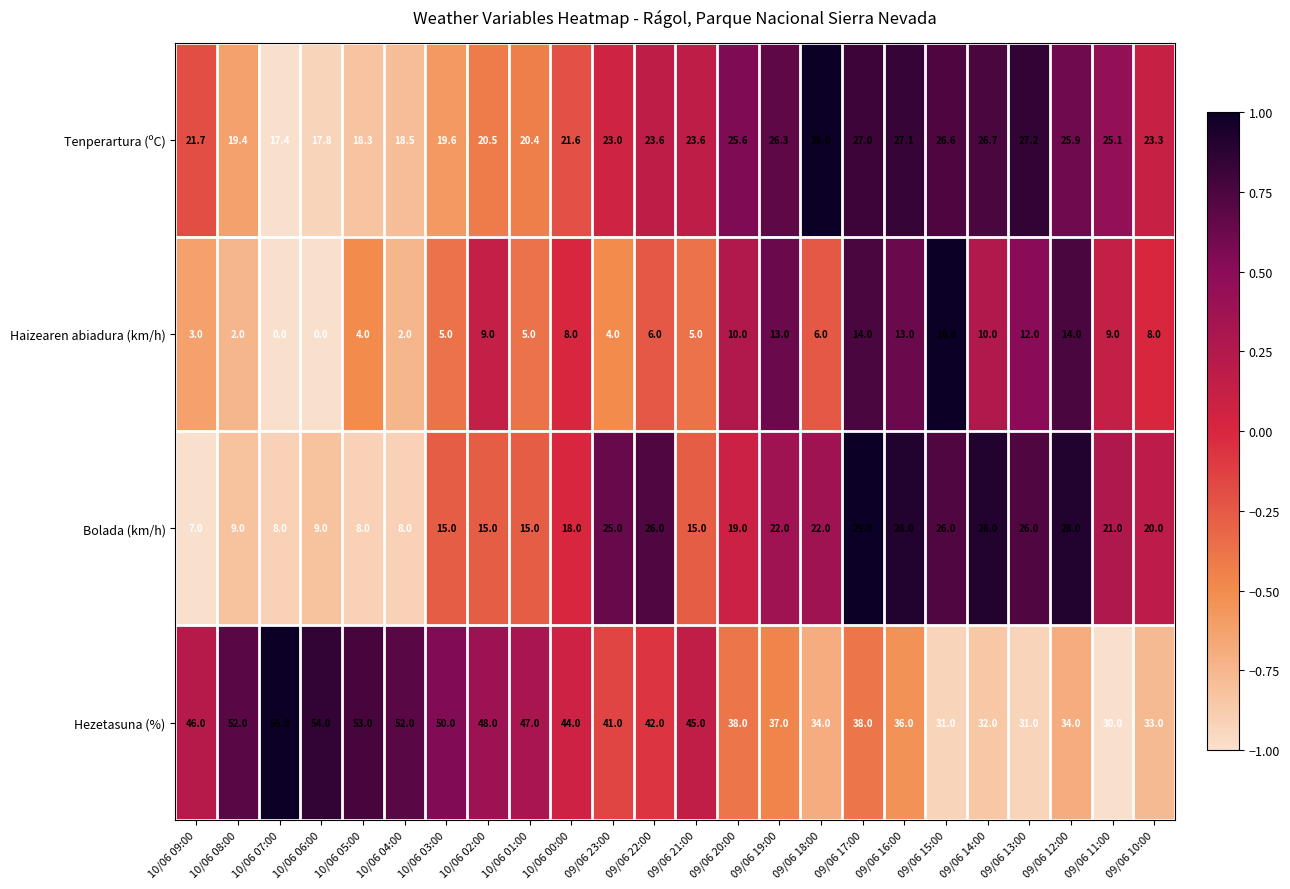

How many data points does each series have?

24